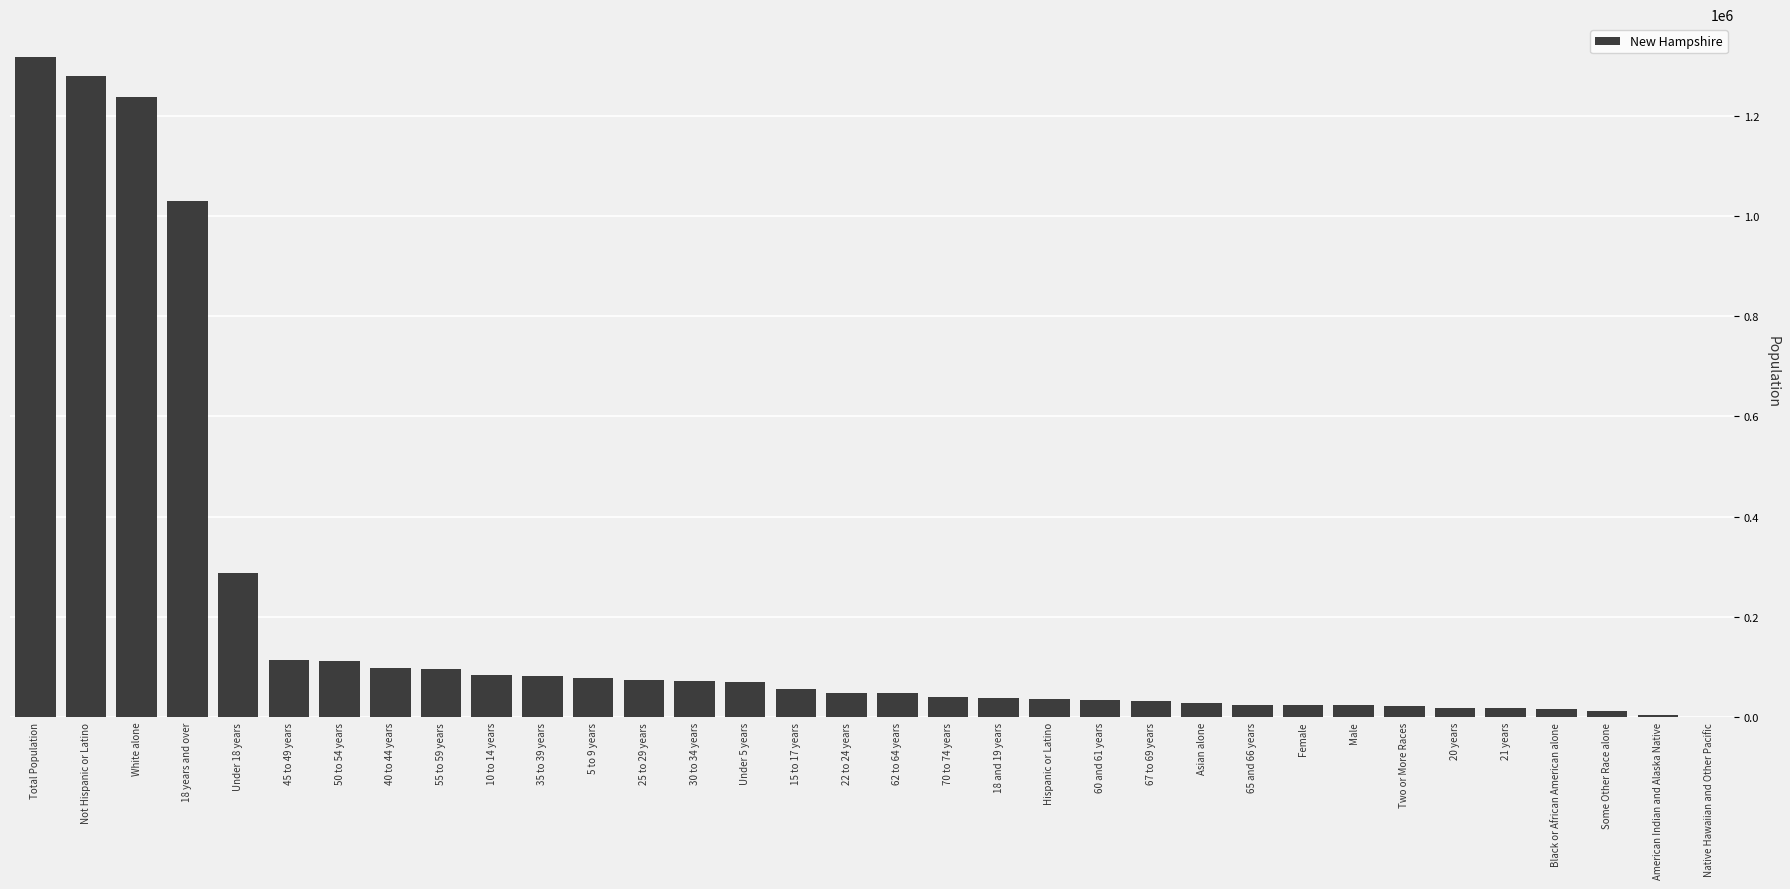

How many series are shown in this chart?

1